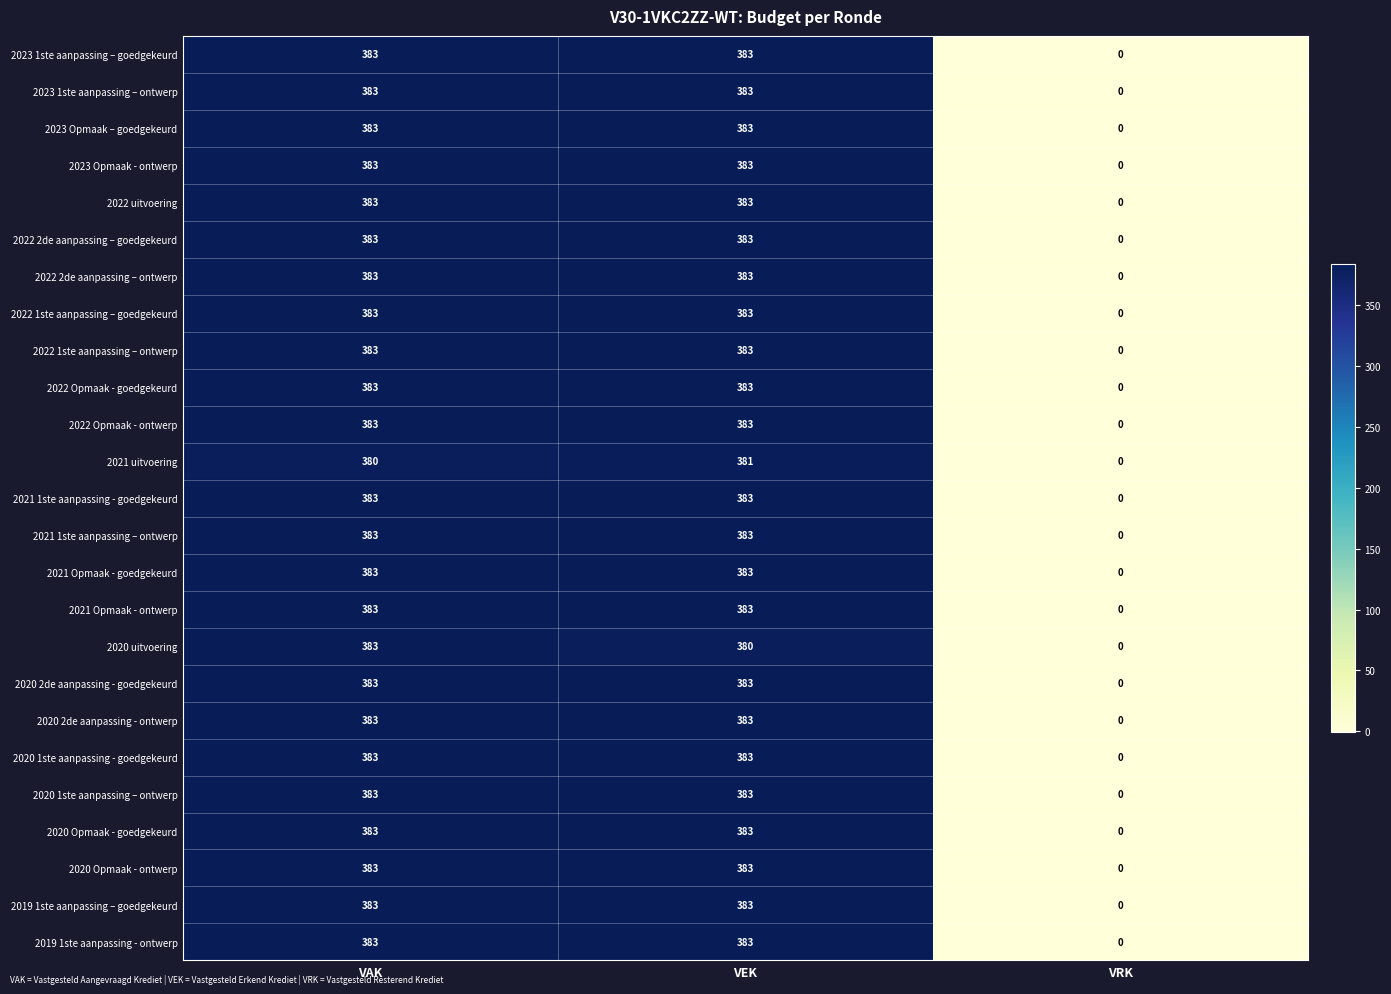

Count the number of data series in this chart.

25